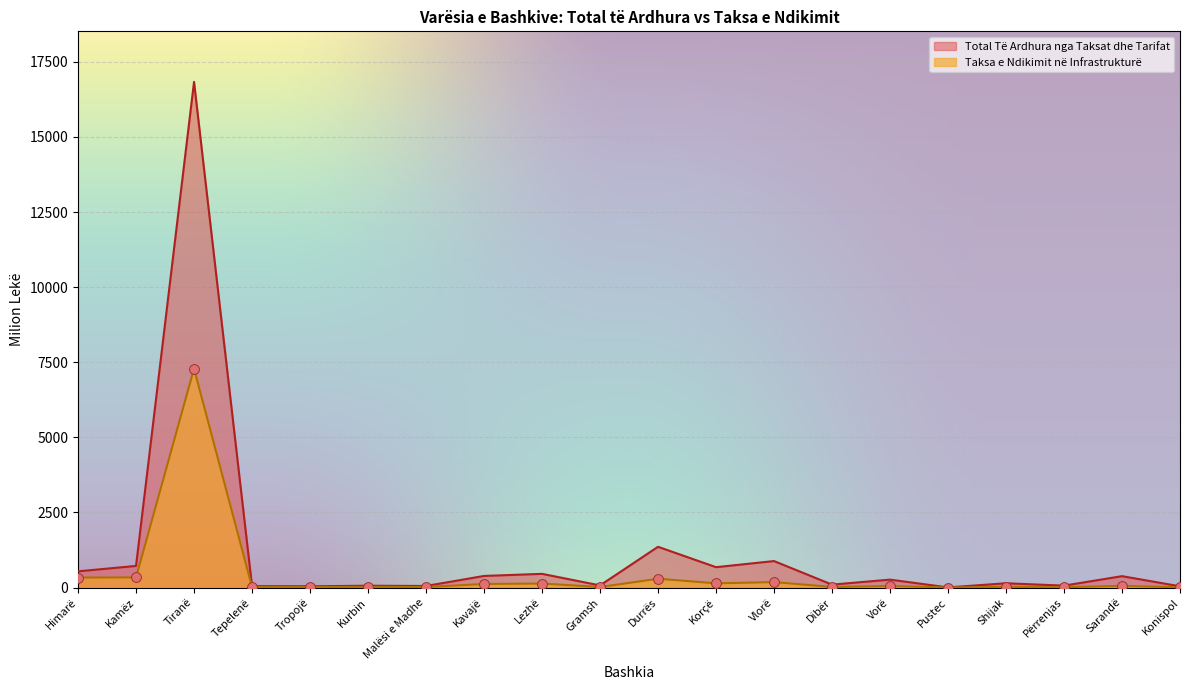

What are all the series names shown in the legend?

Total Të Ardhura nga Taksat dhe Tarifat, Taksa e Ndikimit në Infrastrukturë